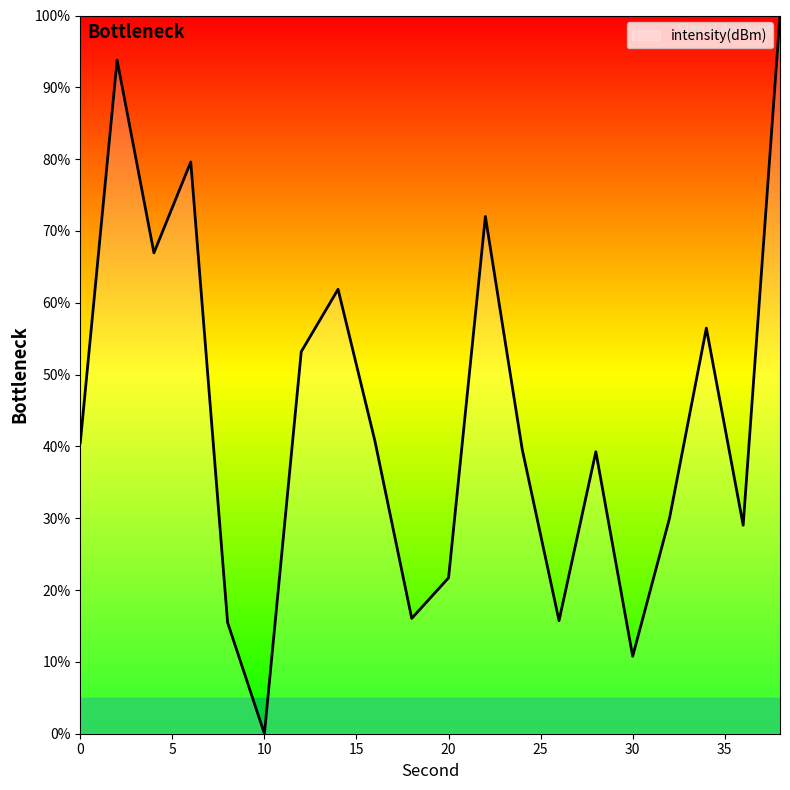

What is the difference between the maximum and minimum values?

100.0